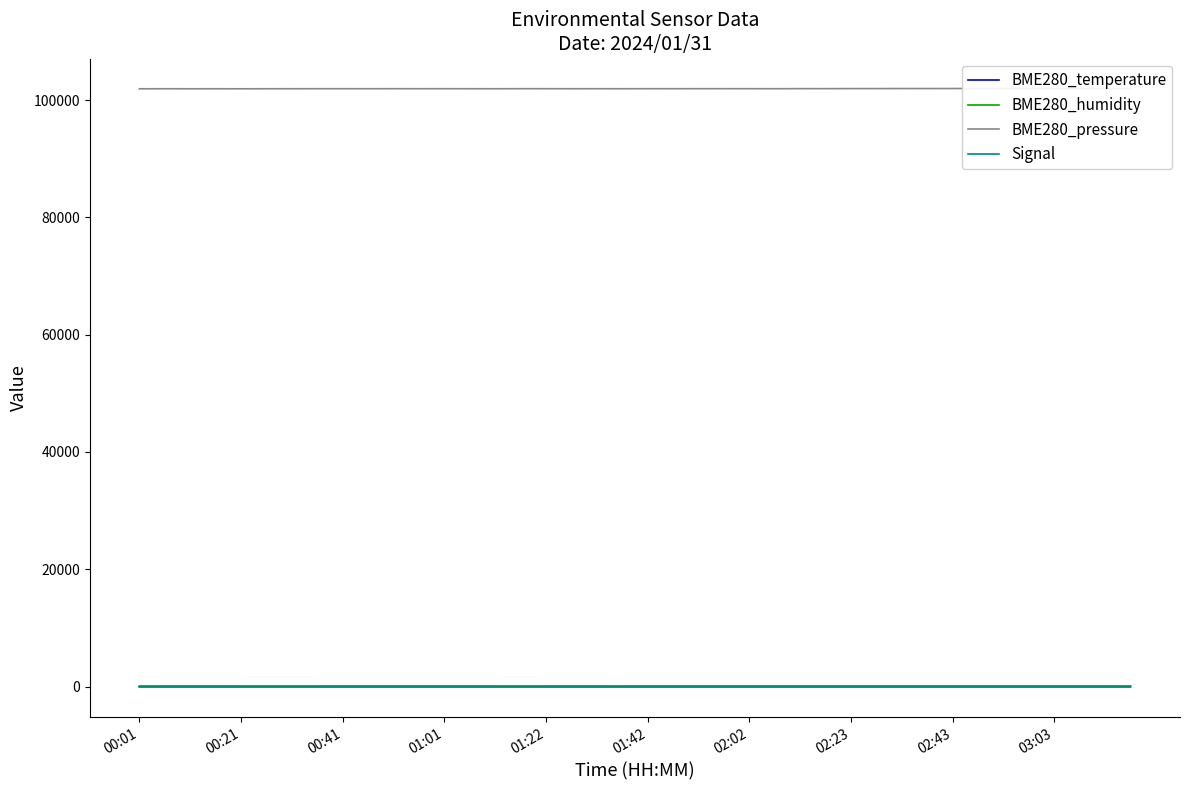

What is the lowest value of the BME280_pressure series?

101912.1